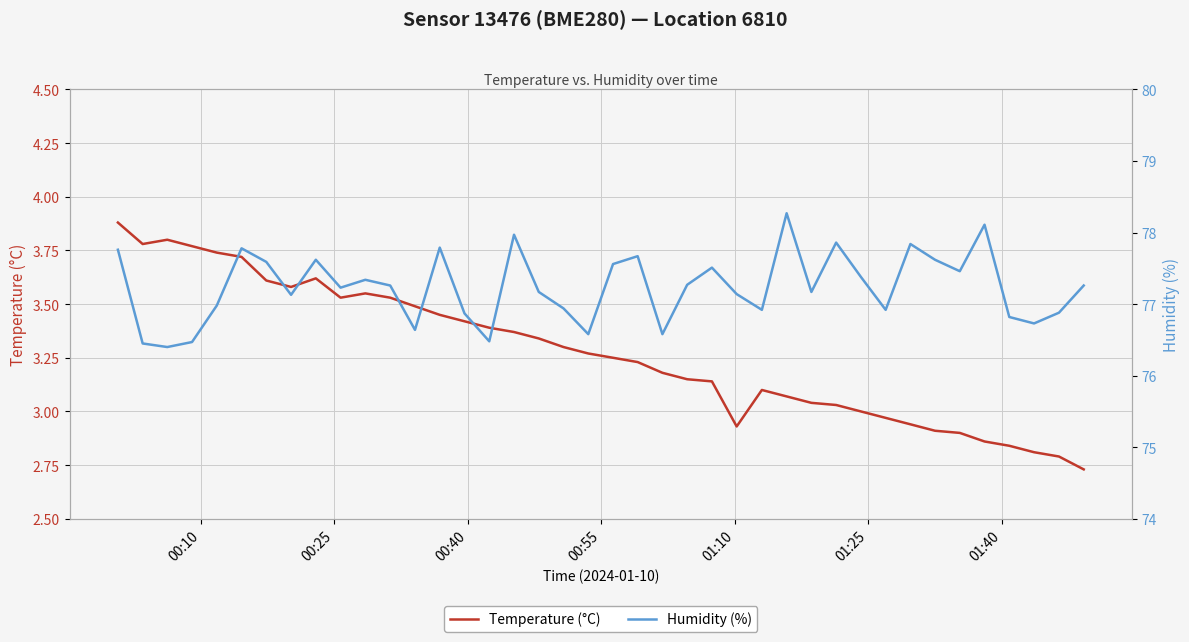

Reading left to right, extract all data points from this chart.

Temperature (°C): 3.9	3.8	3.8	3.8	3.7	3.7	3.6	3.6	3.6	3.5	3.5	3.5	3.5	3.5	3.4	3.4	3.4	3.3	3.3	3.3	3.2	3.2	3.2	3.1	3.1	2.9	3.1	3.1	3.0	3.0	3.0	3.0	2.9	2.9	2.9	2.9	2.8	2.8	2.8	2.7
Humidity (%): 77.8	76.5	76.4	76.5	77.0	77.8	77.6	77.1	77.6	77.2	77.3	77.3	76.6	77.8	76.9	76.5	78.0	77.2	76.9	76.6	77.6	77.7	76.6	77.3	77.5	77.1	76.9	78.3	77.2	77.9	77.4	76.9	77.8	77.6	77.5	78.1	76.8	76.7	76.9	77.3